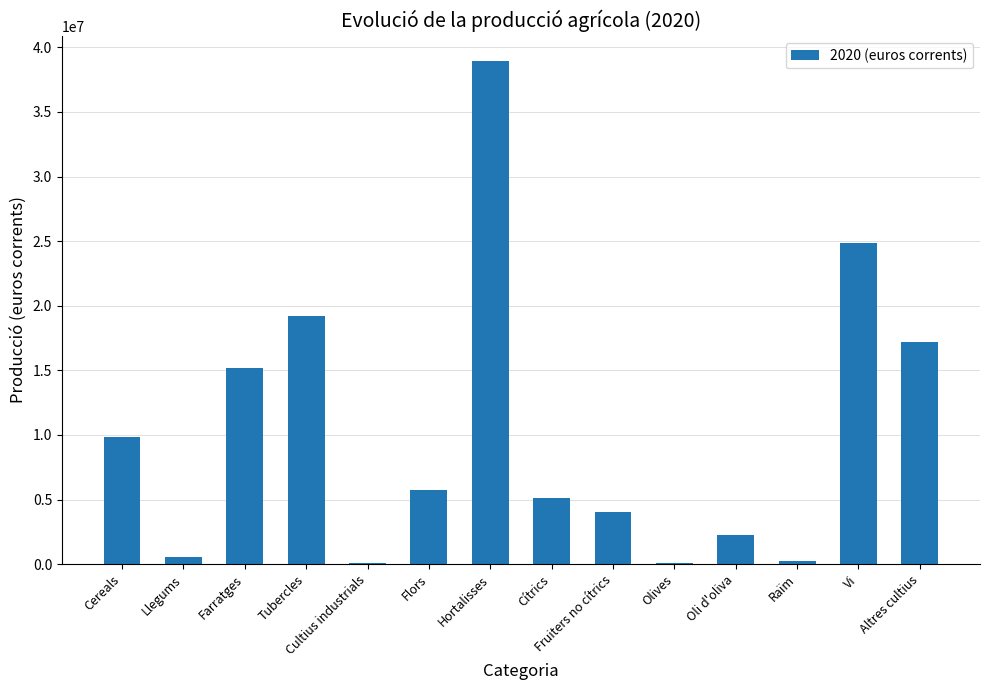

How many data points does each series have?

14